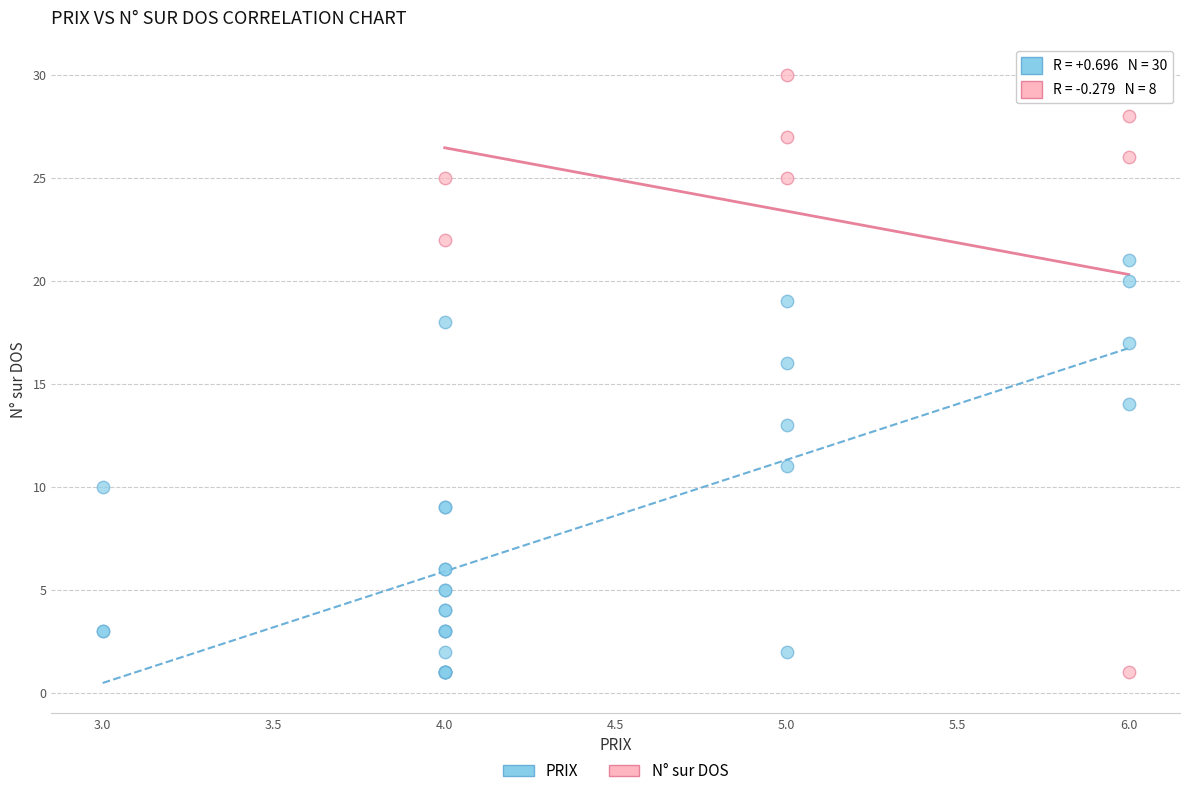

Which series contains the highest Y value?

N° sur DOS